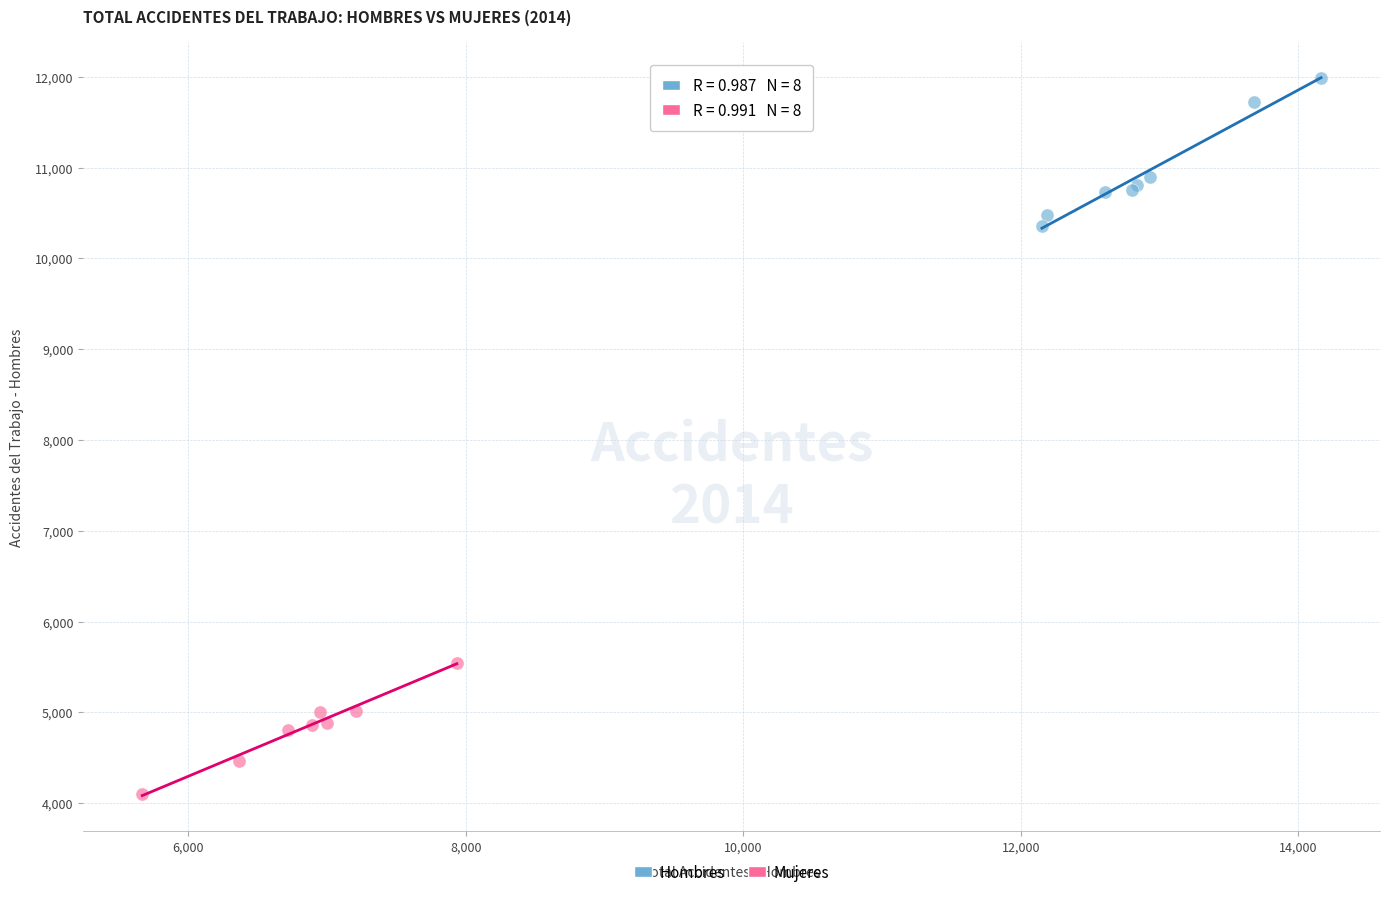

Which series has the largest Y range (max minus min)?

Hombres